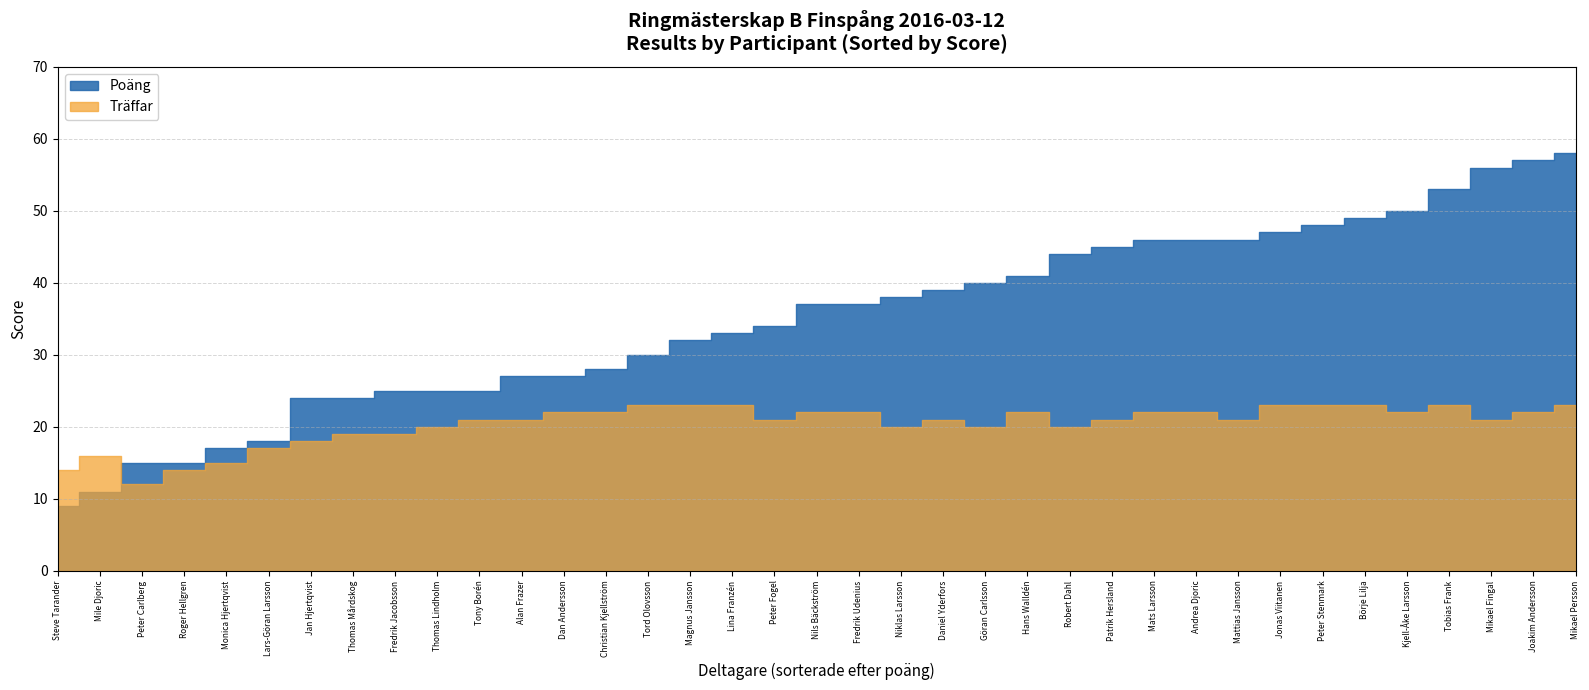

Rank the series by their maximum value, from highest to lowest.

Poäng, Träffar